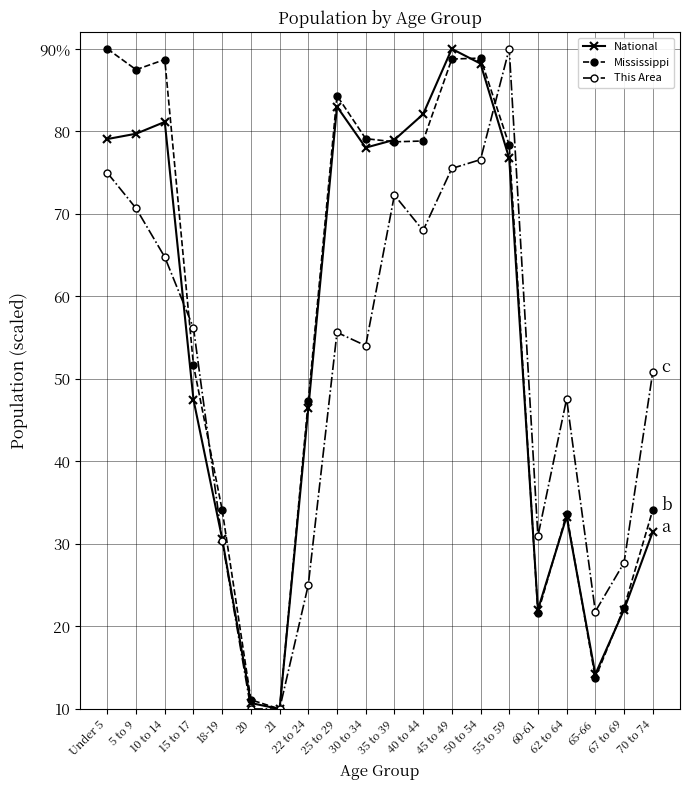

Reading left to right, extract all data points from this chart.

National: Under 5=79.1	5 to 9=79.7	10 to 14=81.1	15 to 17=47.5	18-19=30.6	20=10.7	21=10.0	22 to 24=46.4	25 to 29=83.0	30 to 34=78.0	35 to 39=79.0	40 to 44=82.1	45 to 49=90.0	50 to 54=88.2	55 to 59=76.7	60-61=22.0	62 to 64=33.3	65-66=14.2	67 to 69=22.0	70 to 74=31.5
Mississippi: Under 5=90.0	5 to 9=87.5	10 to 14=88.7	15 to 17=51.7	18-19=34.1	20=11.1	21=10.0	22 to 24=47.3	25 to 29=84.3	30 to 34=79.1	35 to 39=78.7	40 to 44=78.8	45 to 49=88.8	50 to 54=88.9	55 to 59=78.4	60-61=21.6	62 to 64=33.6	65-66=13.7	67 to 69=22.3	70 to 74=34.1
This Area: Under 5=75.0	5 to 9=70.7	10 to 14=64.8	15 to 17=56.2	18-19=30.4	20=10.0	21=10.0	22 to 24=25.0	25 to 29=55.6	30 to 34=54.0	35 to 39=72.3	40 to 44=68.0	45 to 49=75.5	50 to 54=76.6	55 to 59=90.0	60-61=30.9	62 to 64=47.6	65-66=21.8	67 to 69=27.7	70 to 74=50.8